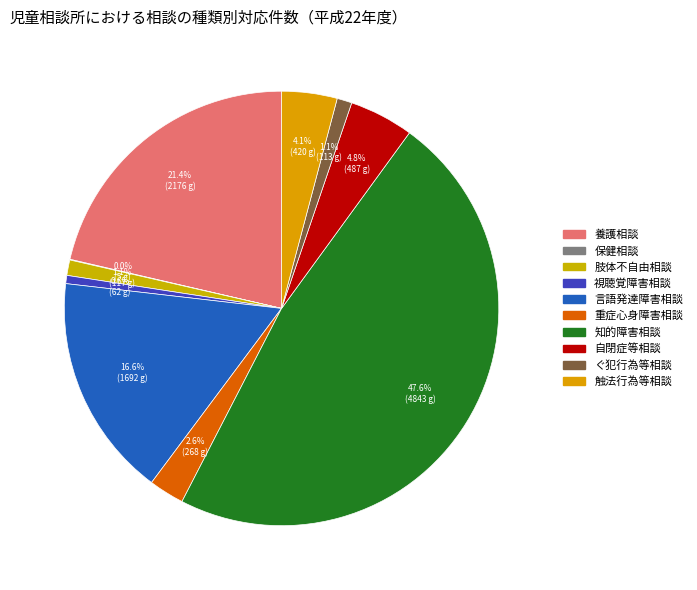

Which has a higher value, ぐ犯行為等相談 or 知的障害相談?

知的障害相談